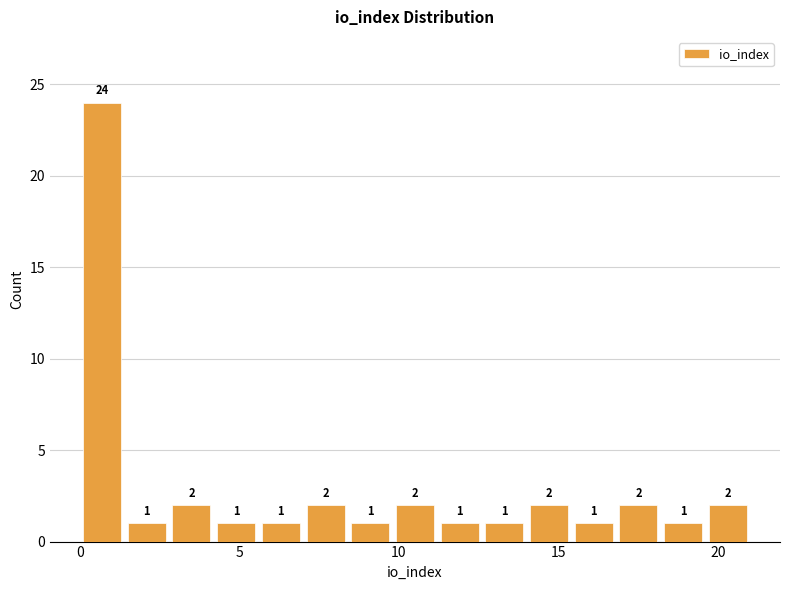

Around what value on the x-axis is the tallest bar? Give the approximate position of its centre, as read against the axis.

0.5